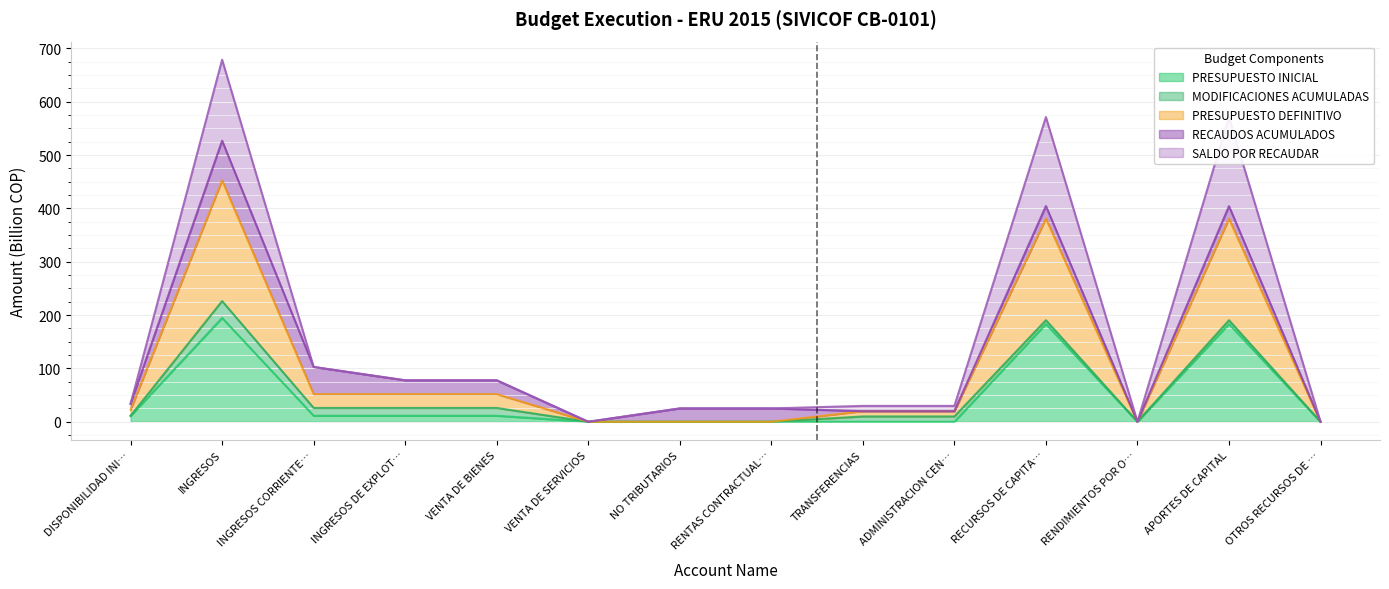

Which label corresponds to the largest value in the chart?

INGRESOS